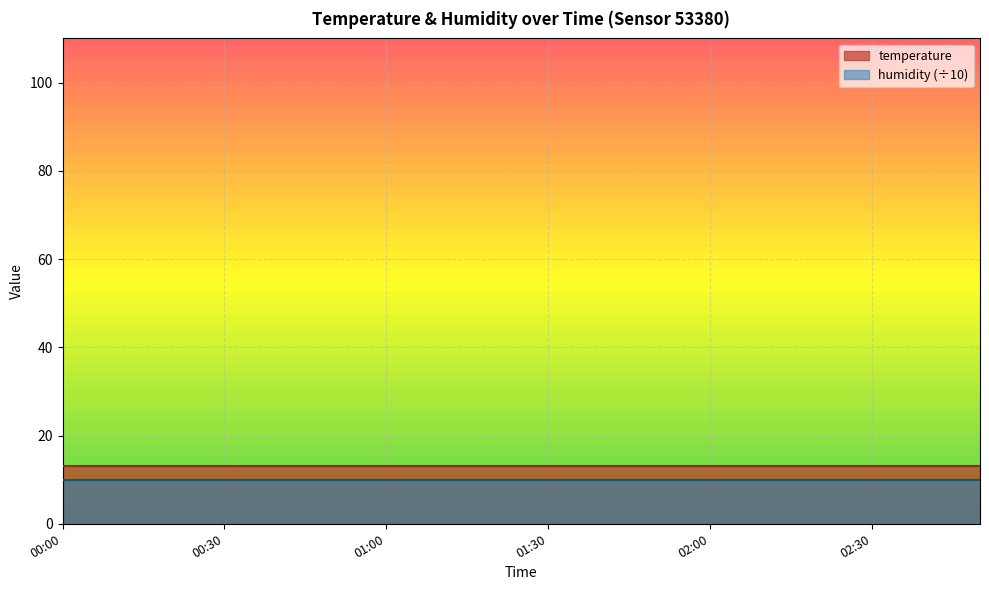

What is the value of the humidity point at the 5th from the left?

99.9